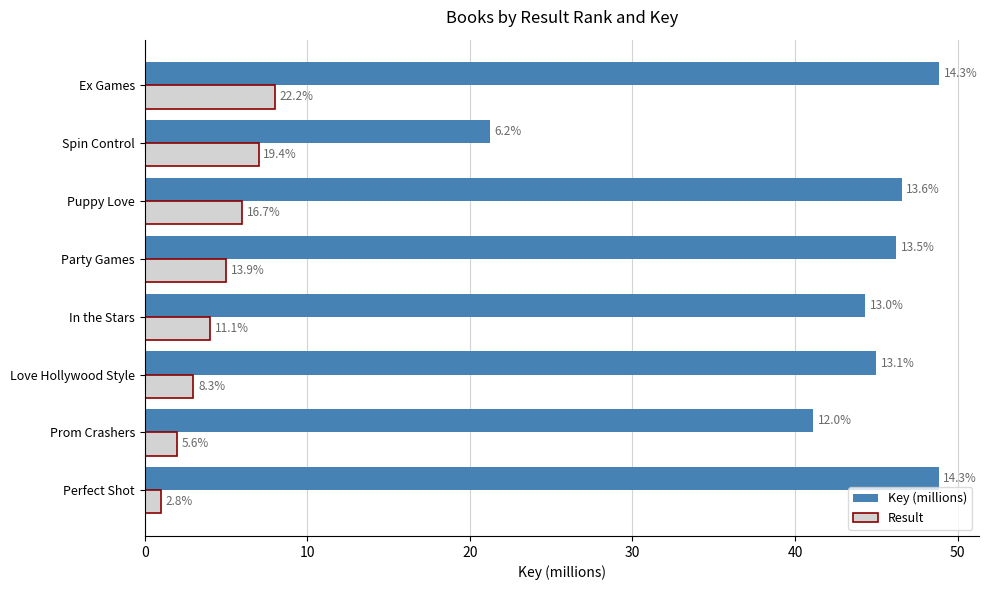

What are all the series names shown in the legend?

Key (millions), Result